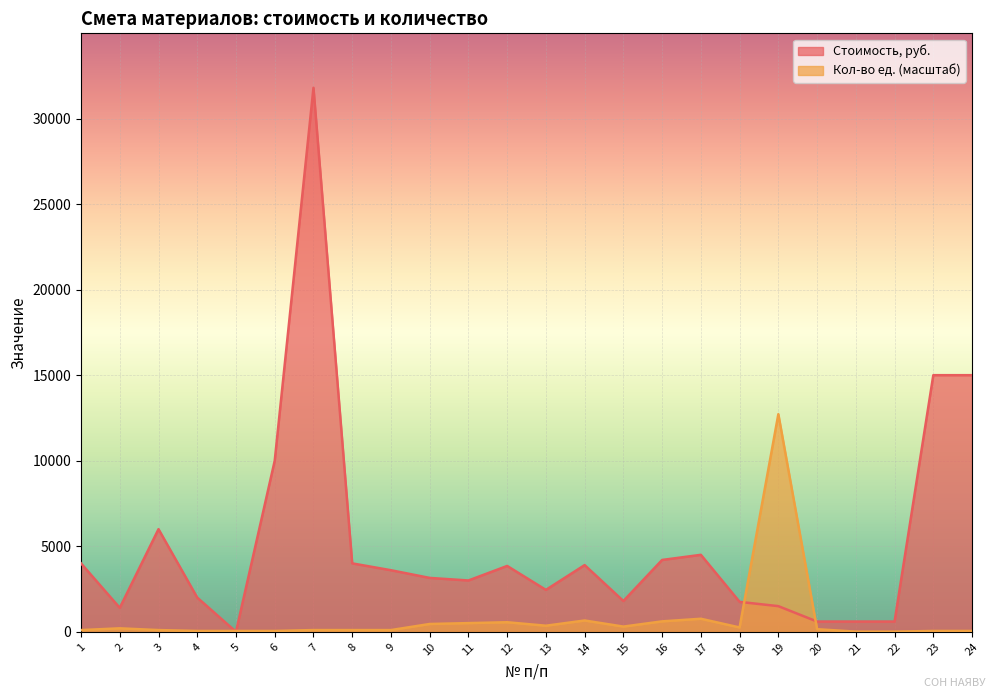

True or false: Стоимость, руб. and Кол-во ед. cross at least once.

True